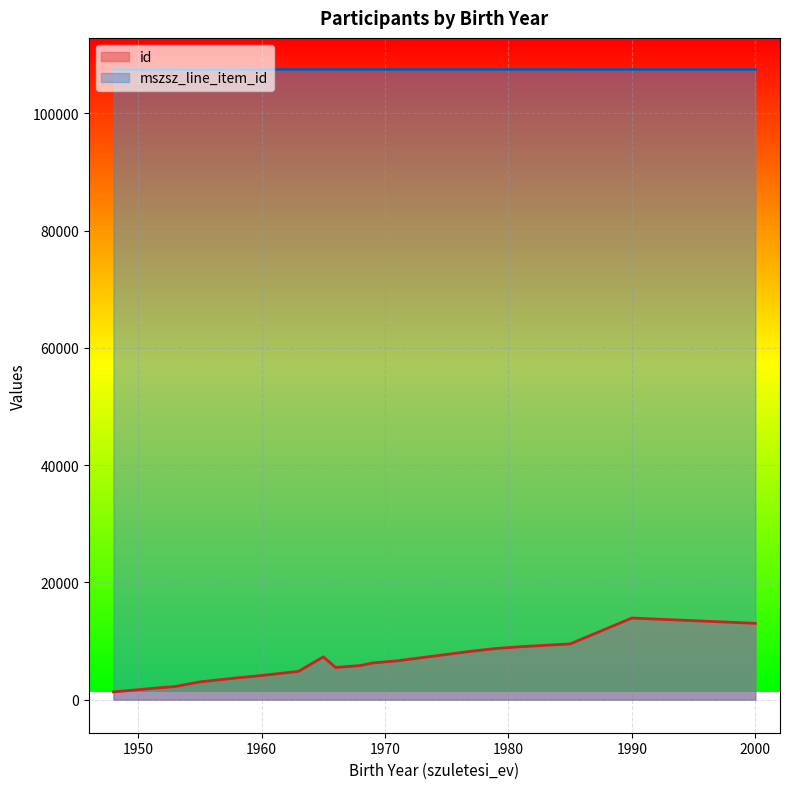

What is the difference between the id values at 2000 and 1985?

3510